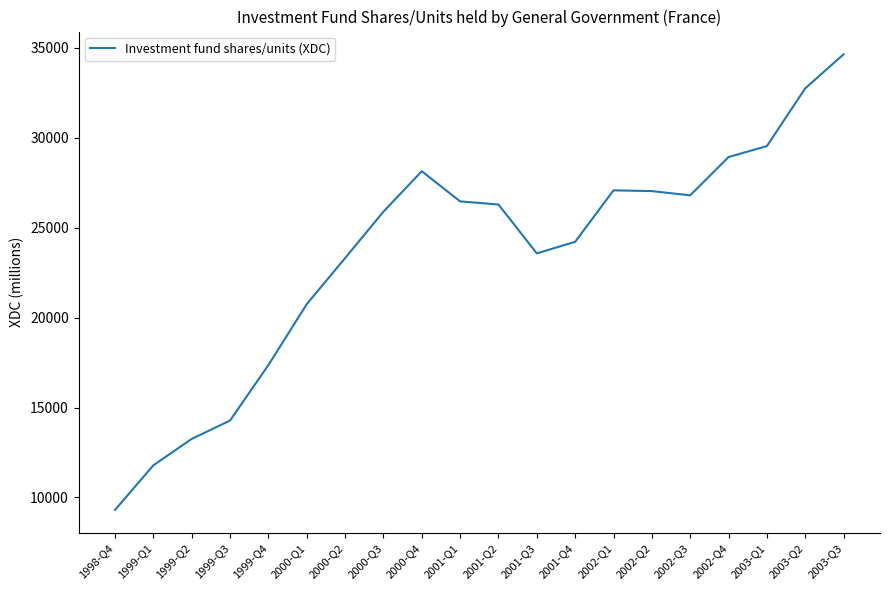

Read the value at 2001-Q3, to the nearest 100.

23600